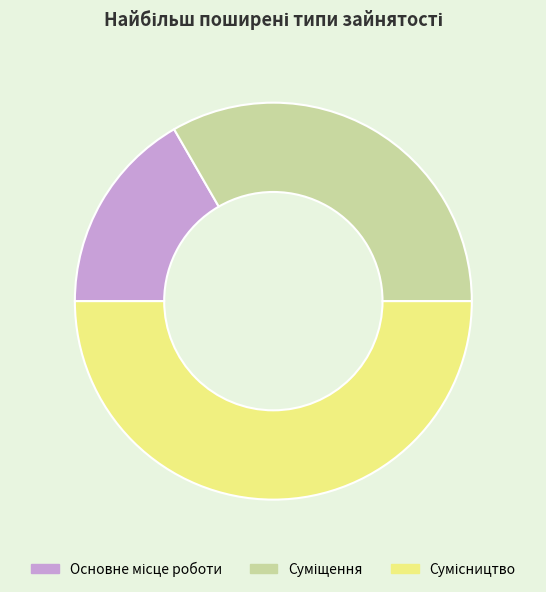

Which has a higher value, Основне місце роботи or Суміщення?

Суміщення